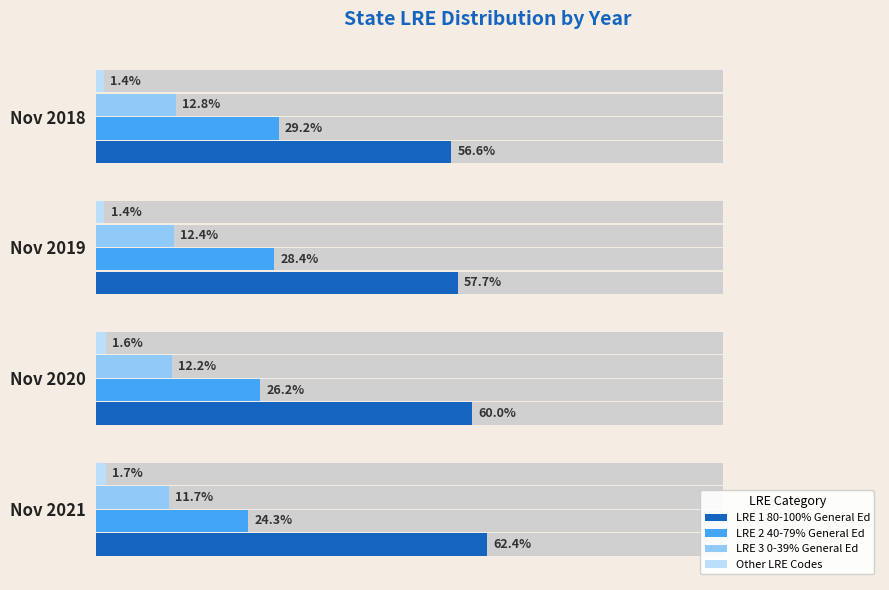

How many series are shown in this chart?

4